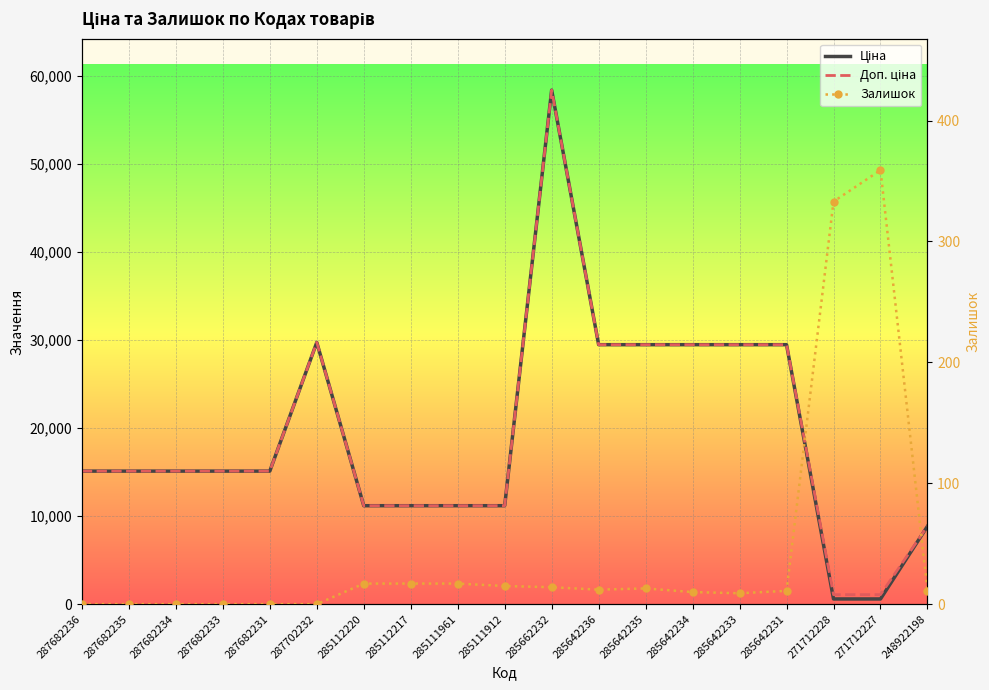

Reading left to right, transcribe all the data shown in this chart.

Ціна: 15120.0	15120.0	15120.0	15120.0	15120.0	29747.2	11188.2	11188.2	11188.2	11188.2	58426.5	29491.5	29491.5	29491.5	29491.5	29491.5	589.9	589.9	8856.7
Доп. ціна: 15120.0	15120.0	15120.0	15120.0	15120.0	29747.2	11188.2	11188.2	11188.2	11188.2	58426.5	29491.5	29491.5	29491.5	29491.5	29491.5	1081.7	1081.7	8856.7
Залишок: 0.0	0.0	0.0	0.0	0.0	0.0	17.0	17.0	17.0	15.0	14.0	12.0	13.0	10.0	9.0	11.0	333.0	359.0	11.0